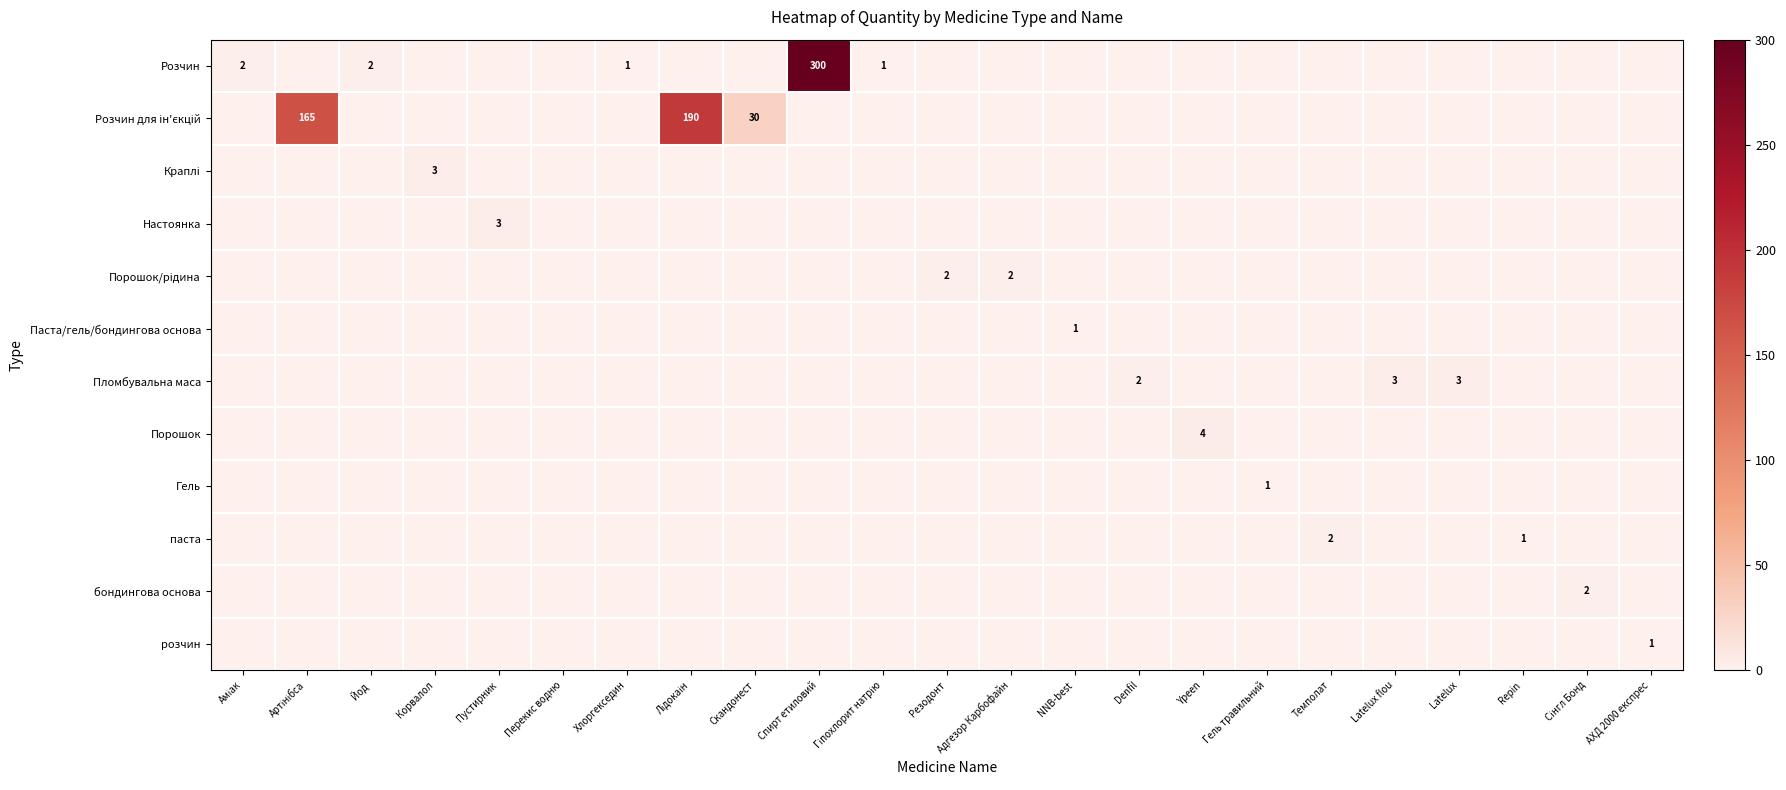

Which series has the largest range (max minus min)?

Розчин